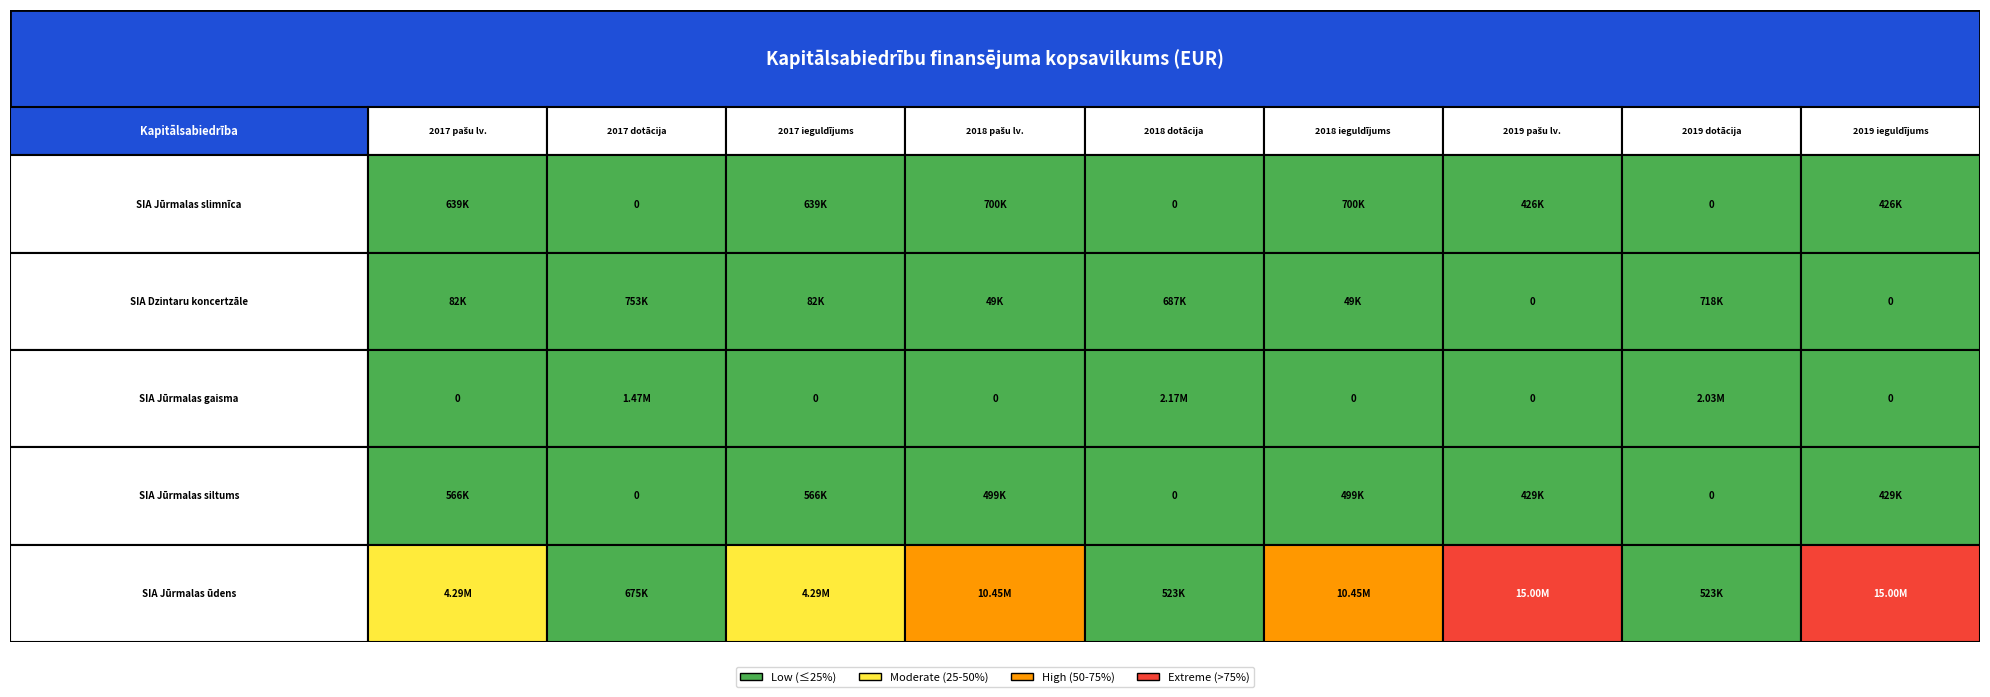

The value of SIA Juрmalas gaisma at 8 is -1352480. True or false?

False